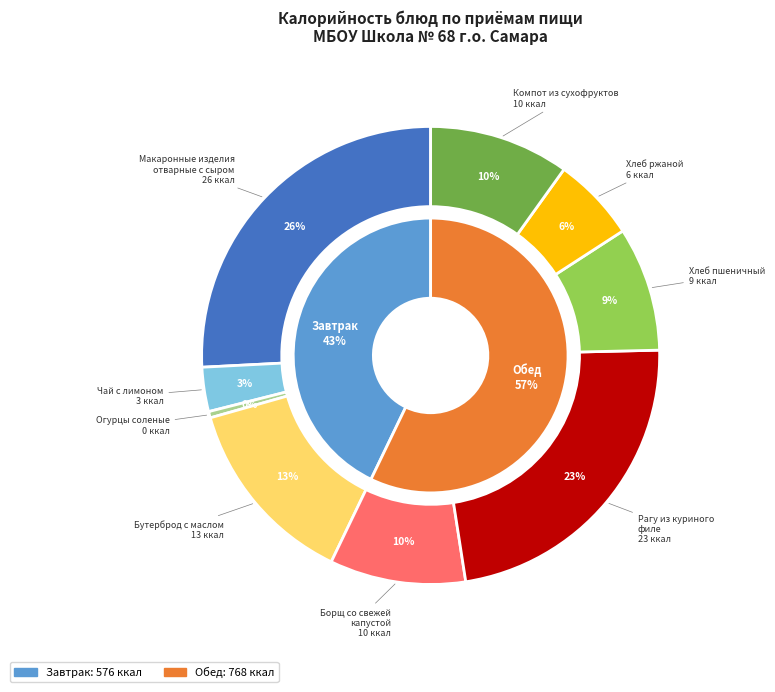

Does any single category account for the majority?

No